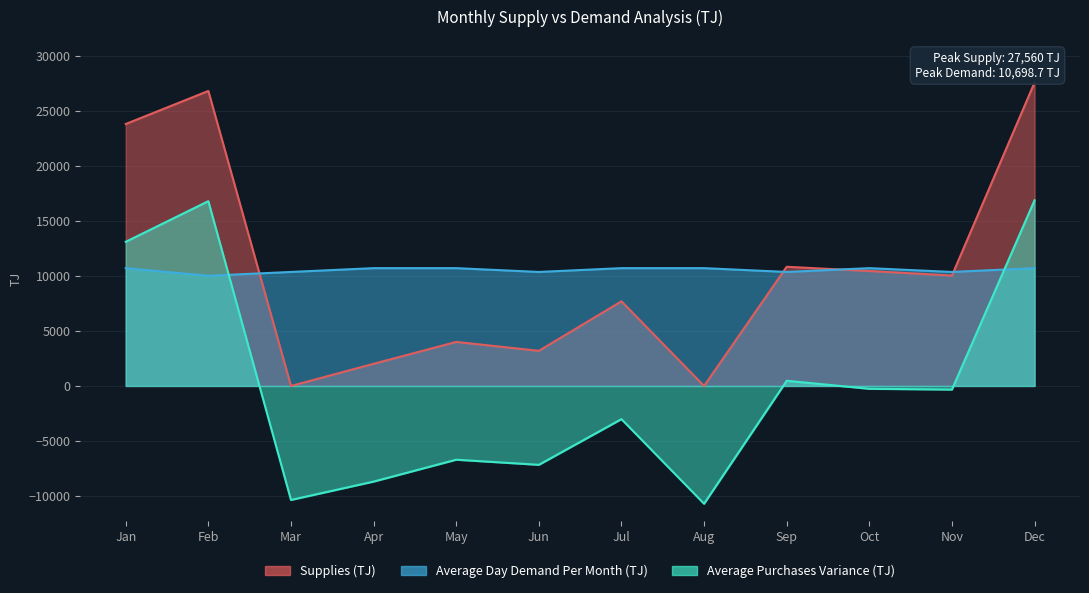

At how many categories does at least one series exceed 18845?

3